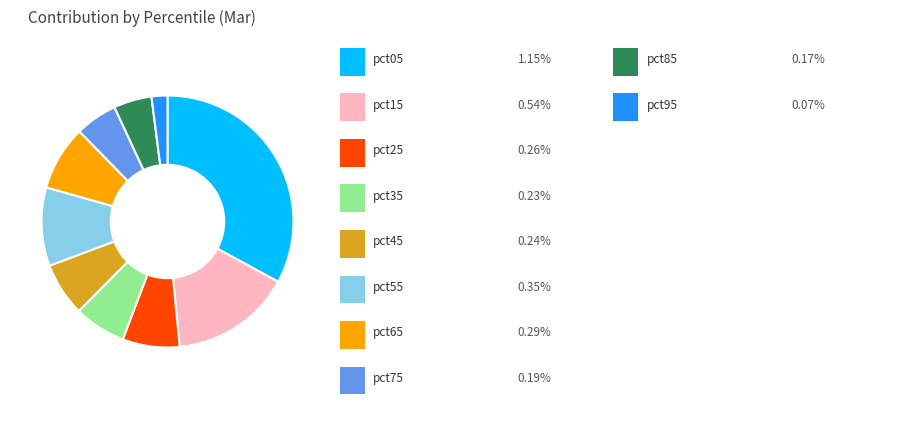

Is there a majority slice in this chart?

No